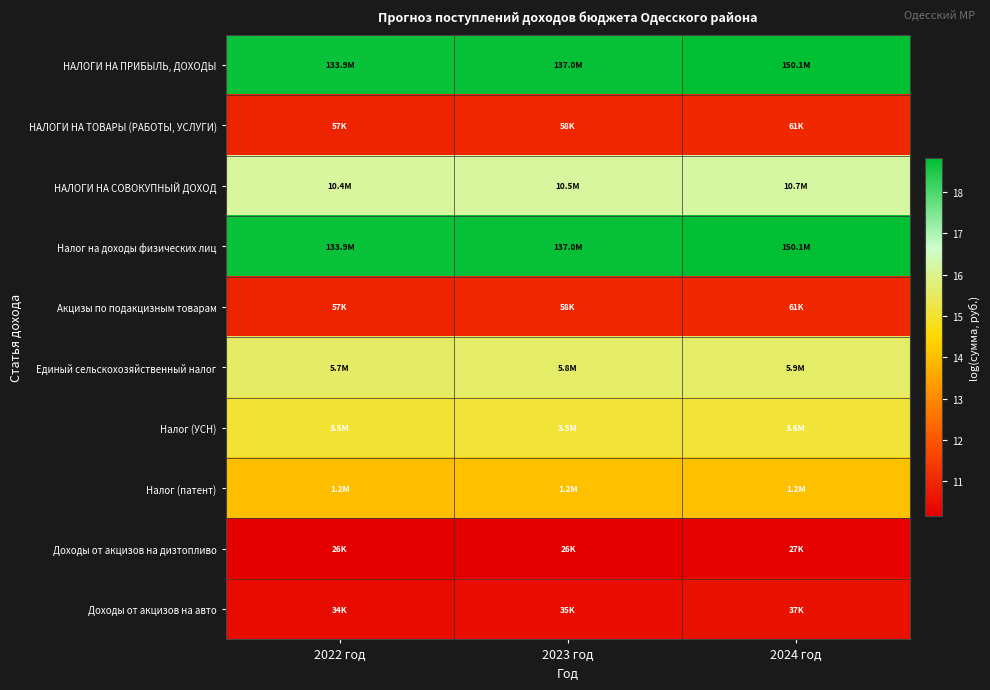

What is the minimum value shown in the chart?

10.2